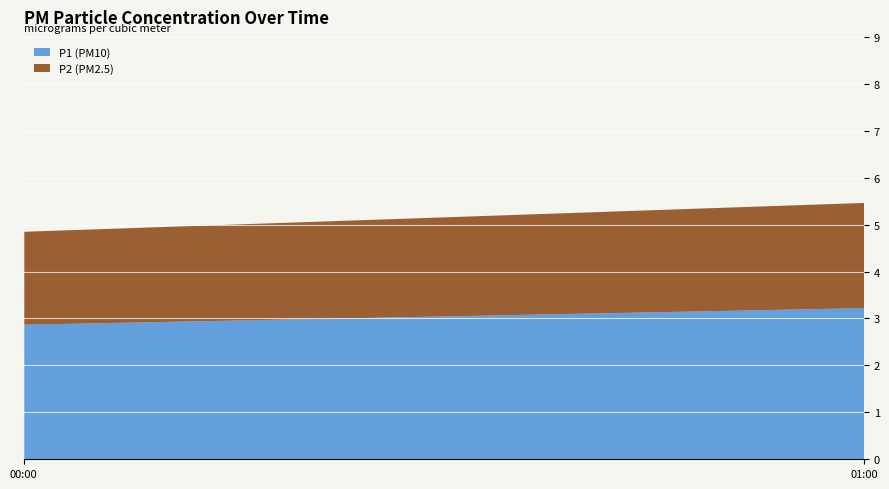

Reading left to right, list the values for the P1 (PM10) series.

2.9	3.2